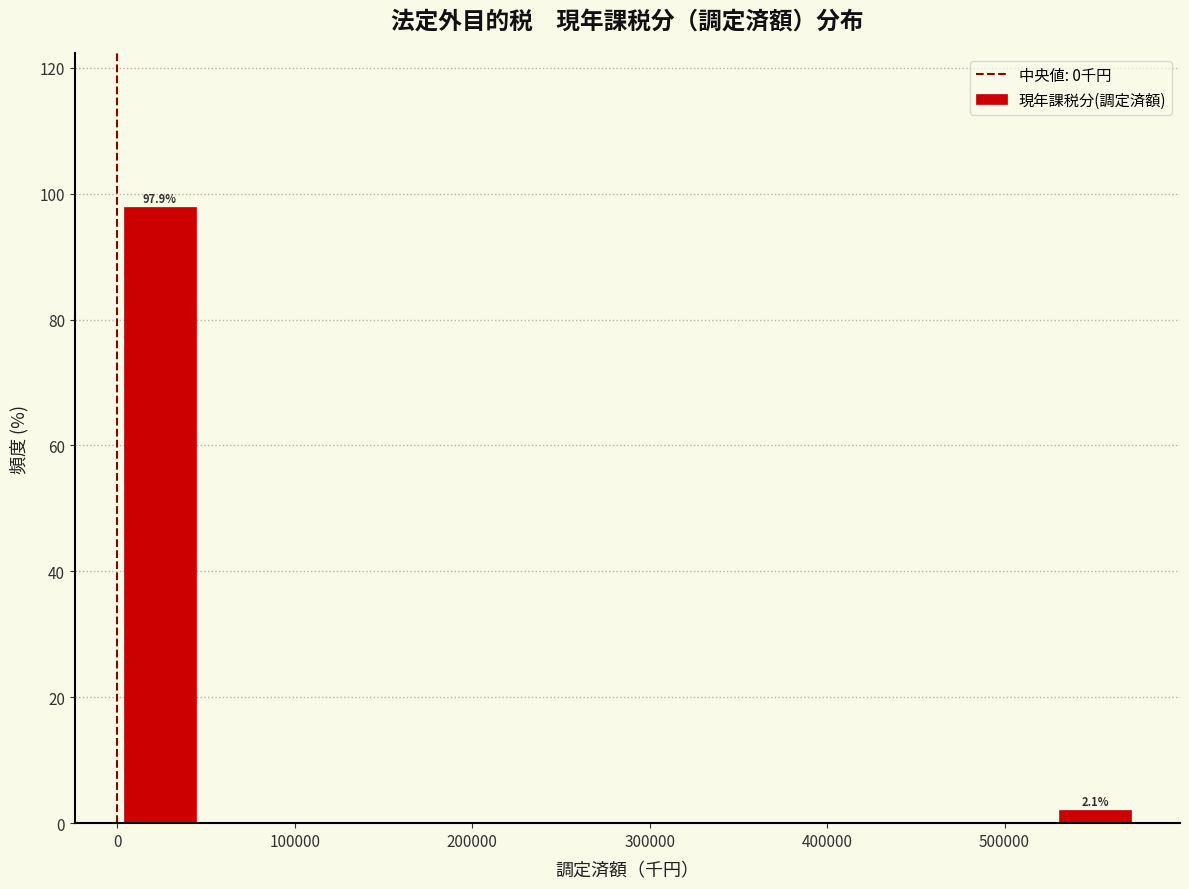

Over which range of the x-axis is the bar tallest?

0 to 50000